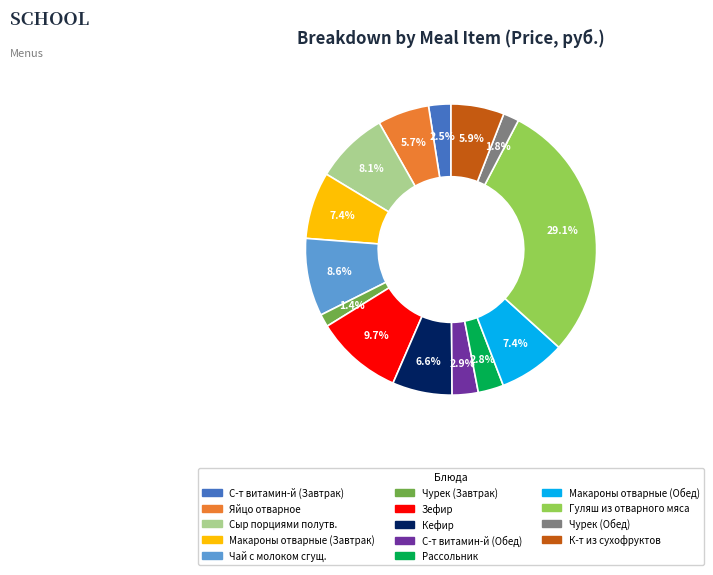

Which category has the biggest portion of the pie?

Гуляш из отварного мяса